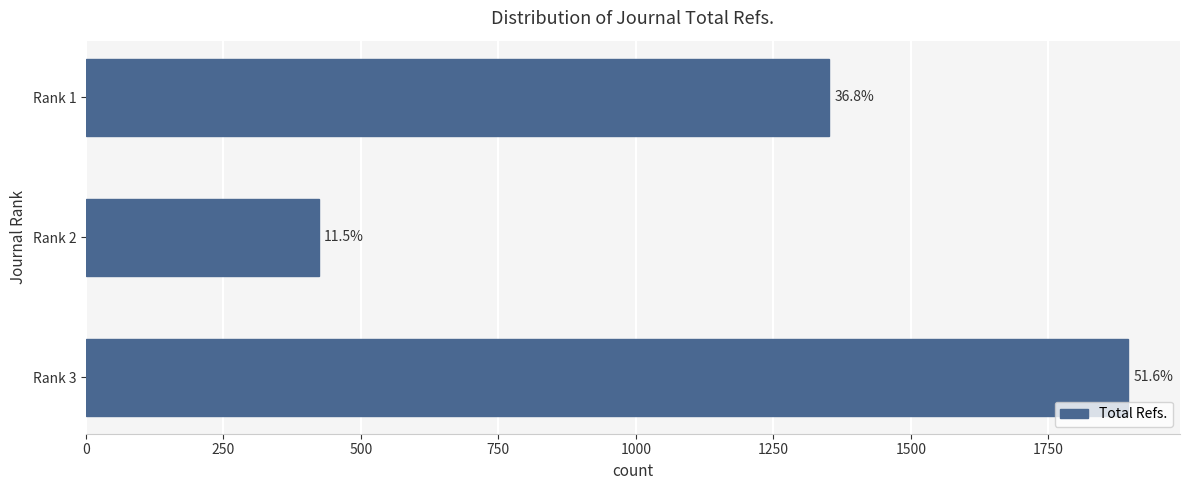

How many bars are there in total?

3